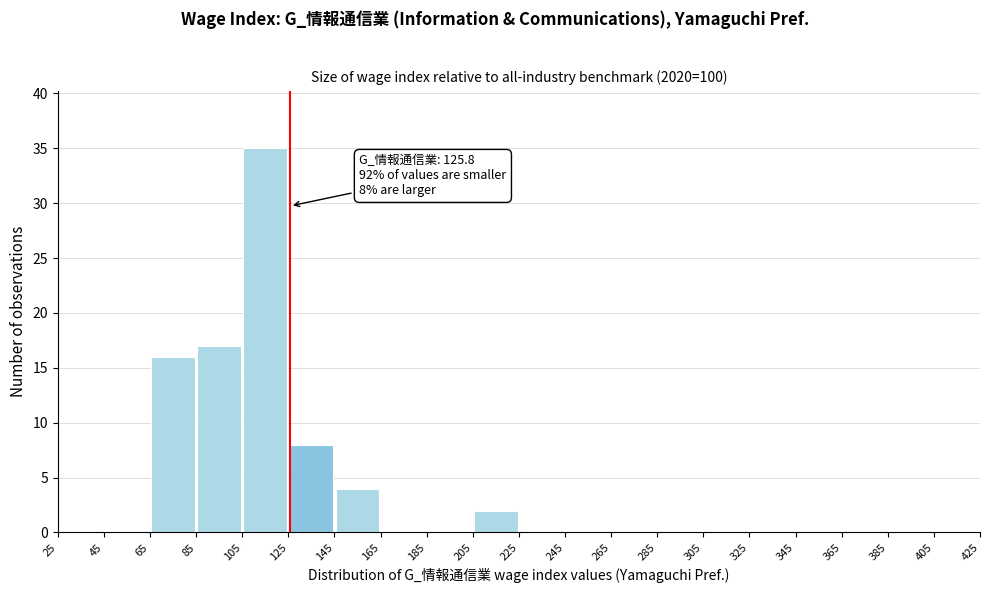

Which range on the x-axis has the tallest bar?

105 to 125